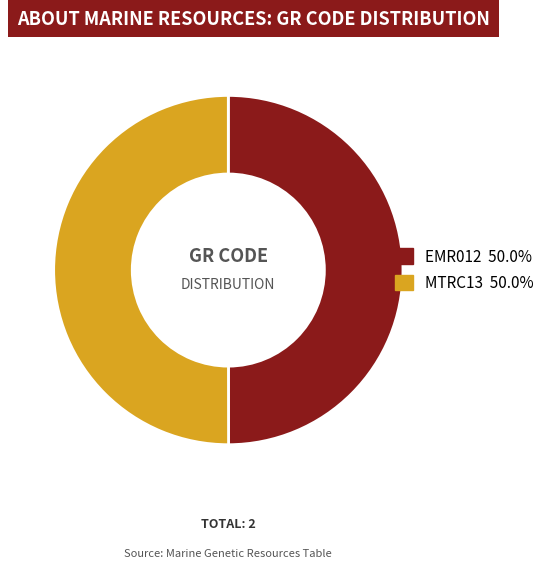

Do MTRC13 and EMR012 together represent more than half of the pie?

Yes